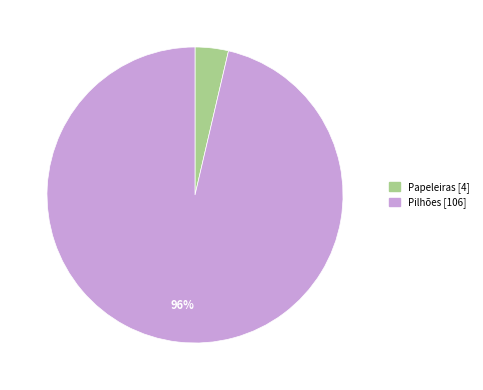

How many segments does this pie chart have?

2